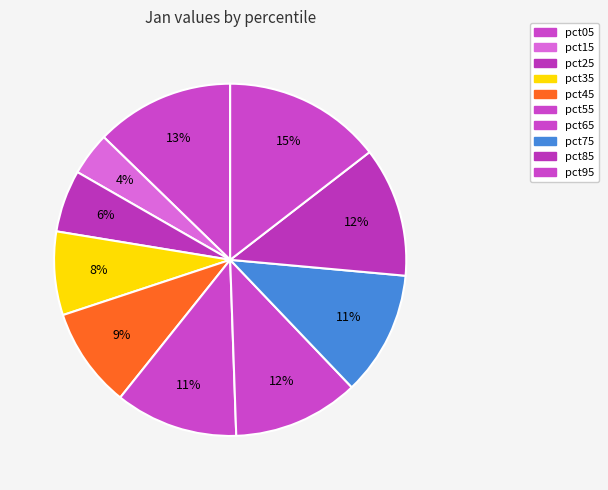

To the nearest percent, what is the average slice percentage?

10%